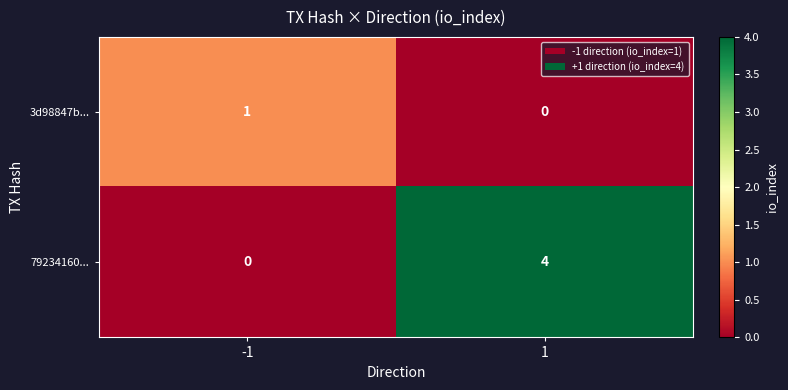

List the series in order of their peak value, highest first.

79234160..., 3d98847b...